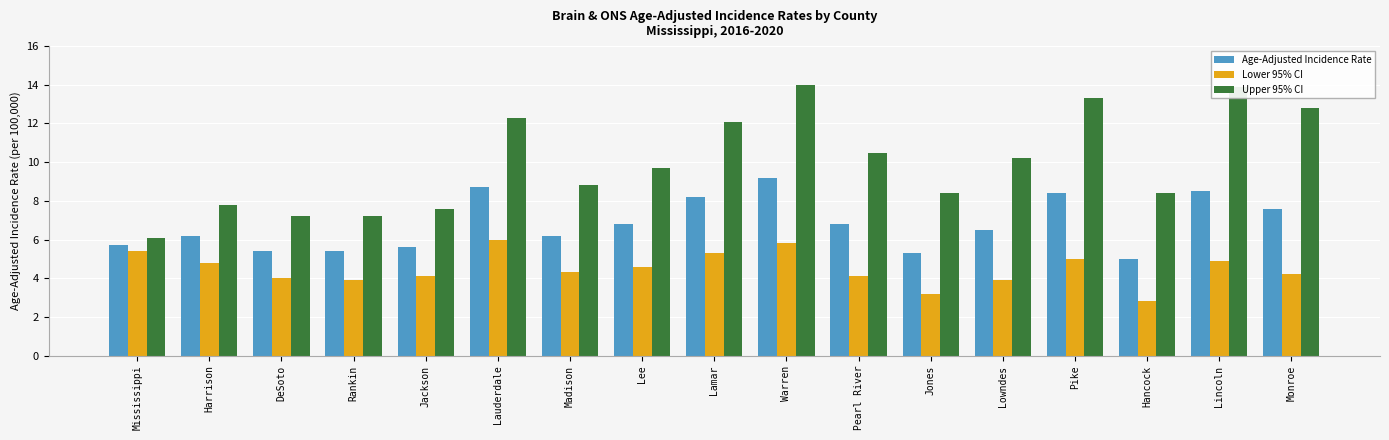

What position from the right is Jones?

6